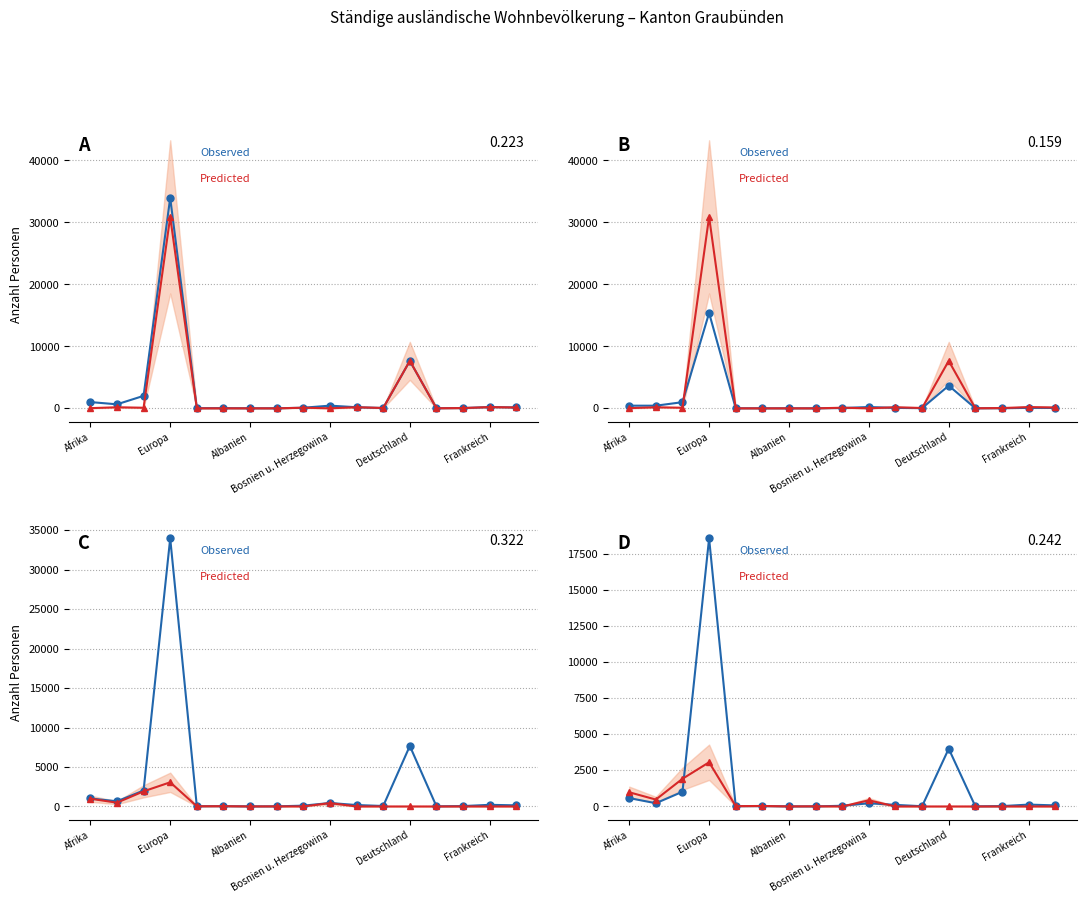

How many data points in Predicted are above 3?

8